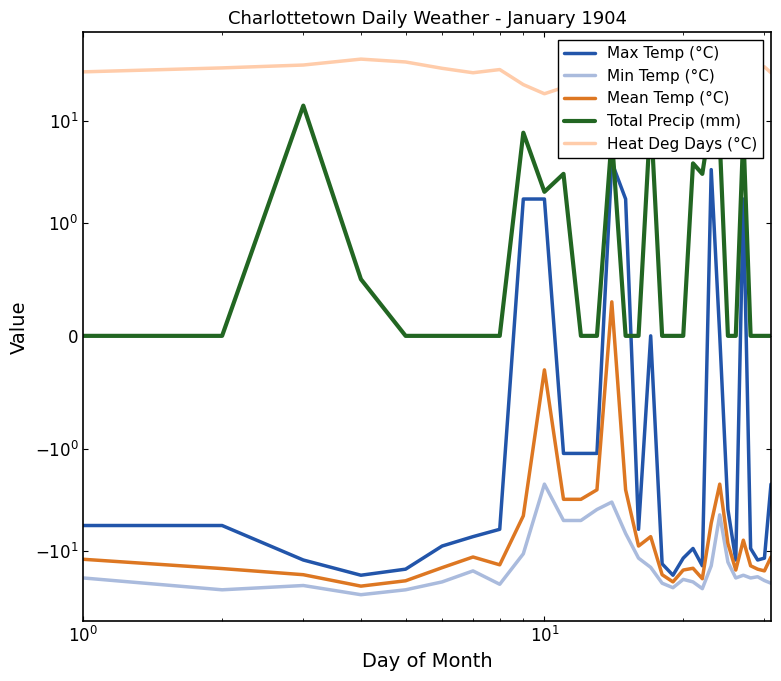

How many values in the Mean Temp (°C) series are below -12?

15